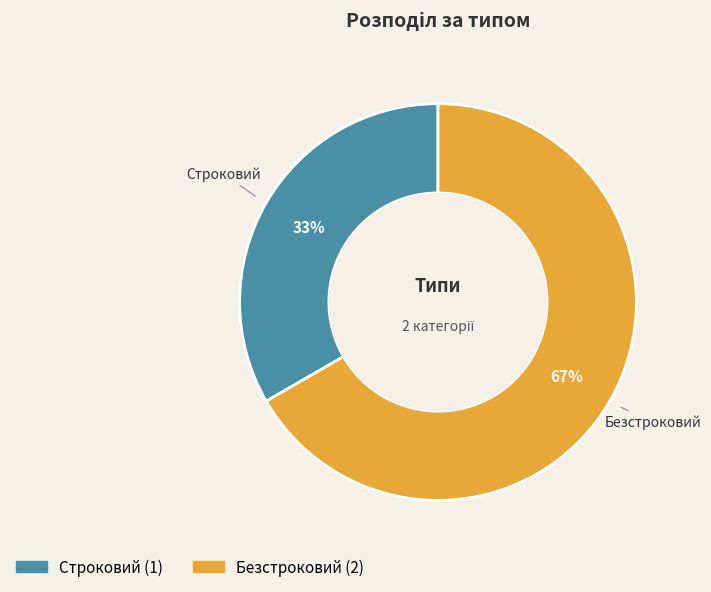

Do Строковий and Безстроковий together represent more than half of the pie?

Yes